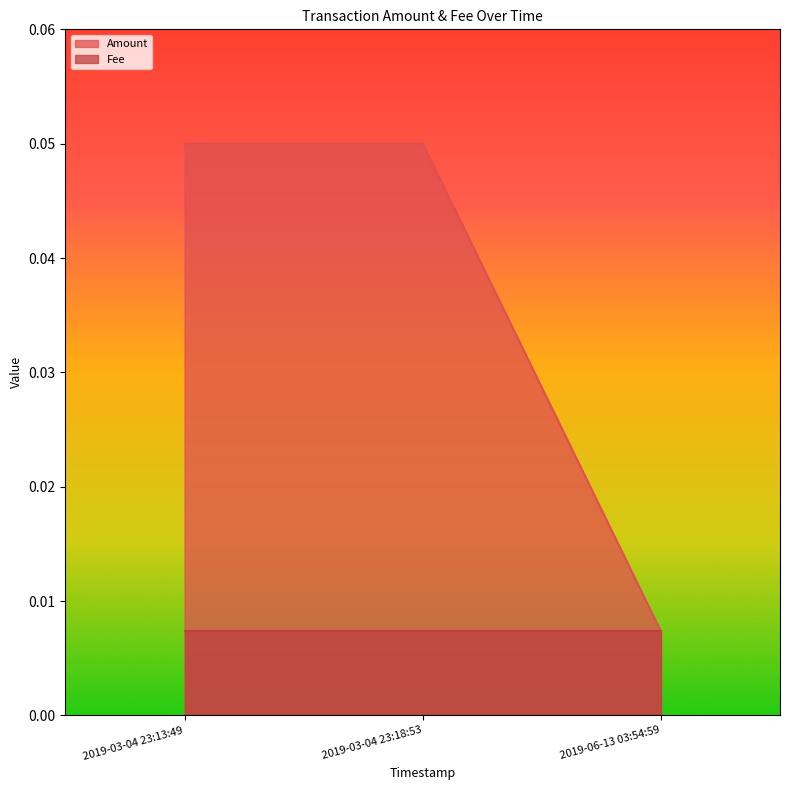

Reading left to right, list all the values displayed in this chart.

2019-03-04 23:13:49=0.1	2019-03-04 23:18:53=0.1	2019-06-13 03:54:59=0.0